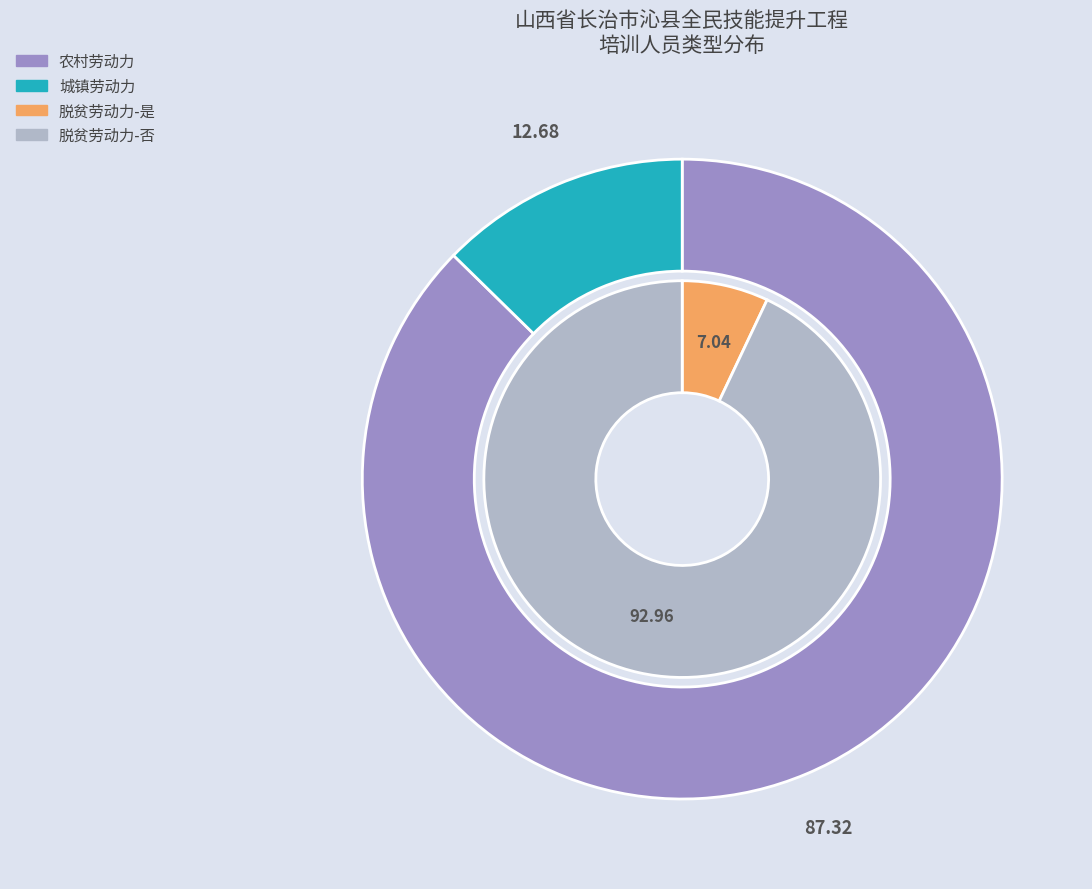

True or false: 城镇劳动力 accounts for 13% of the total.

True